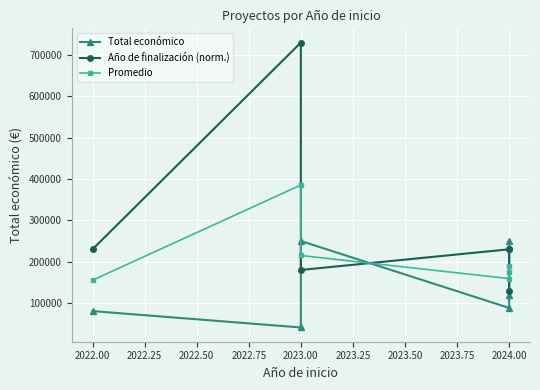

What is the average value of the Año de finalización (norm.) series?

288333